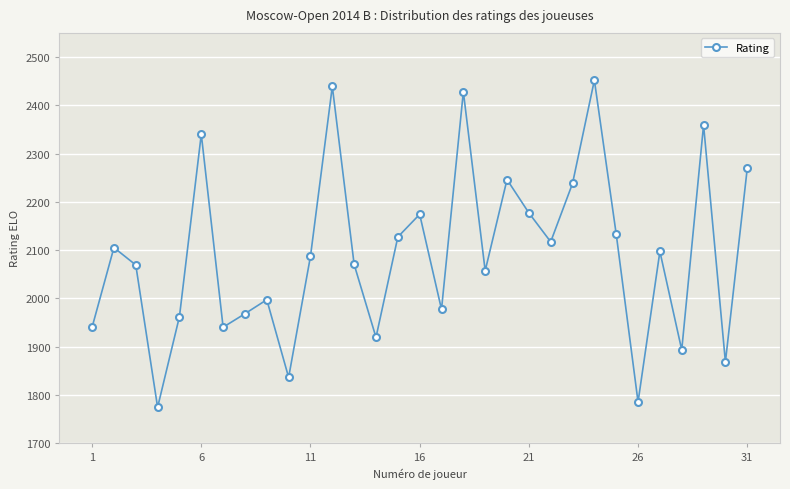

What is the value of the 27th point from the left?

2097